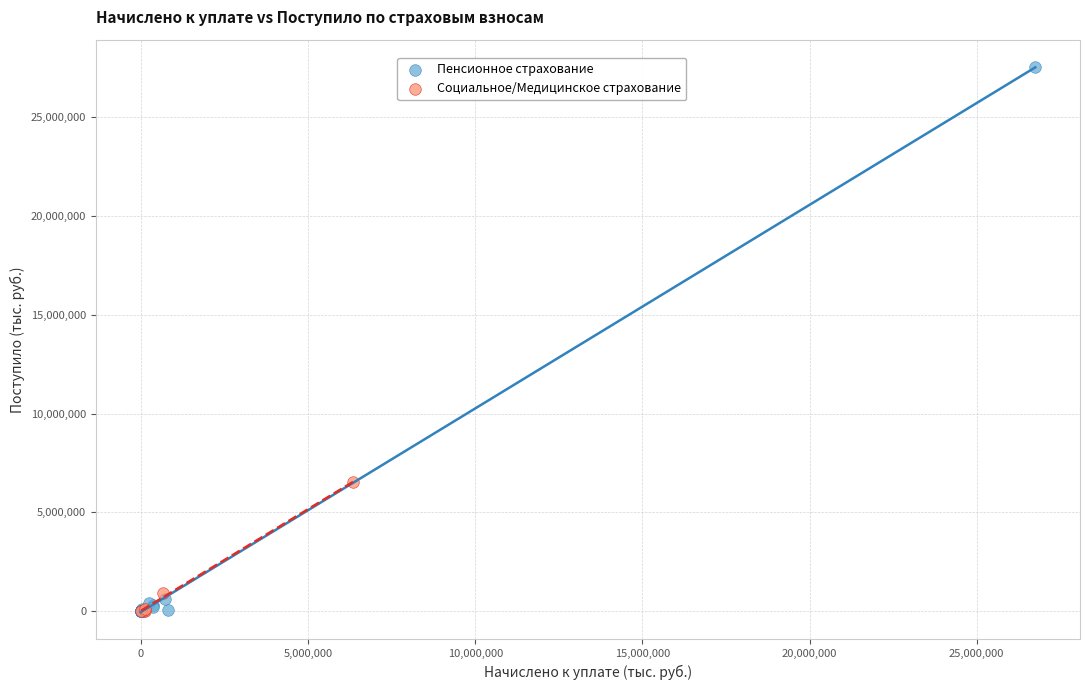

Which series contains the highest Y value?

Пенсионное страхование